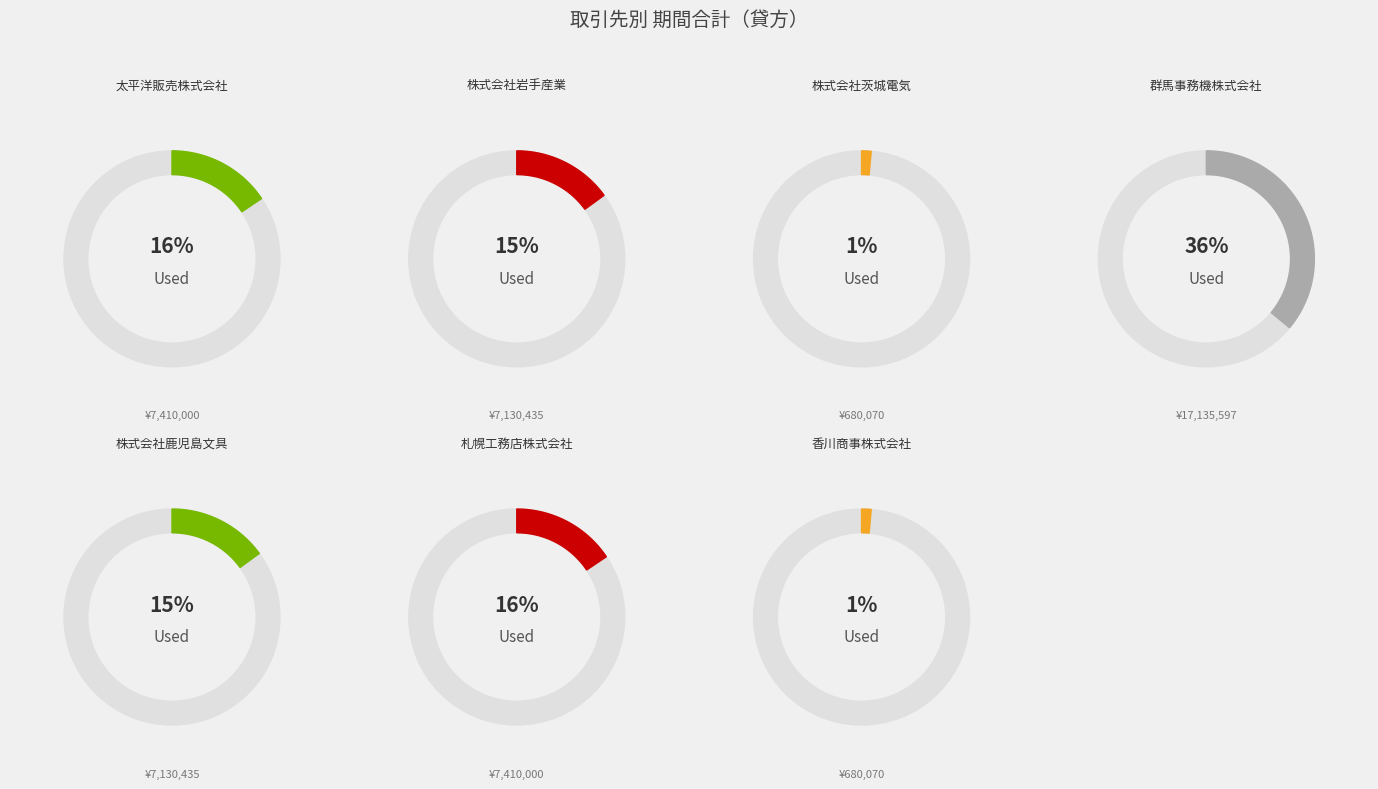

Which category has the biggest portion of the pie?

群馬事務機株式会社